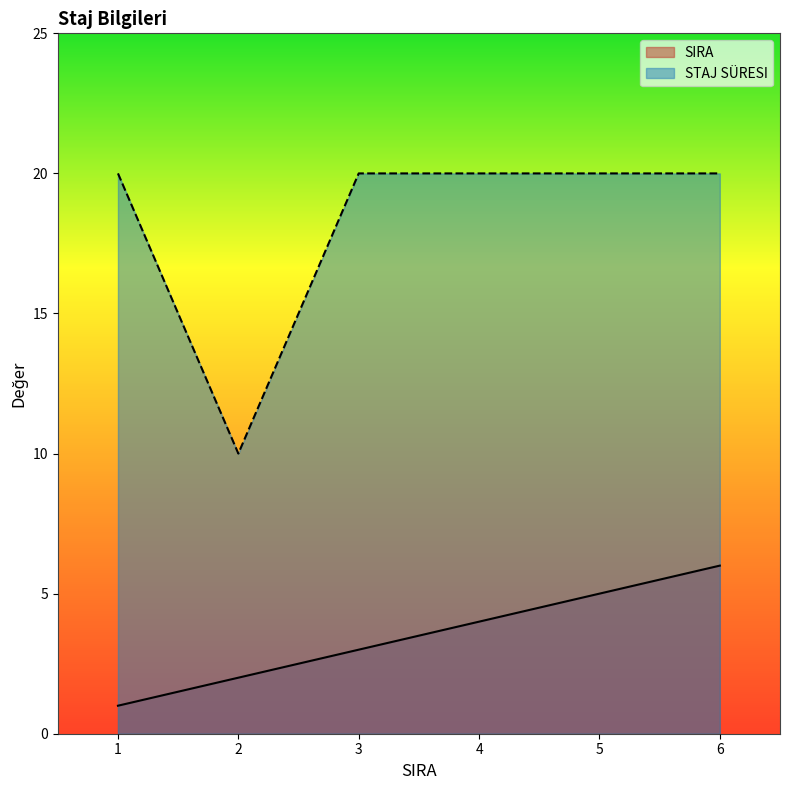

Which series has the largest range (max minus min)?

STAJ SÜRESI